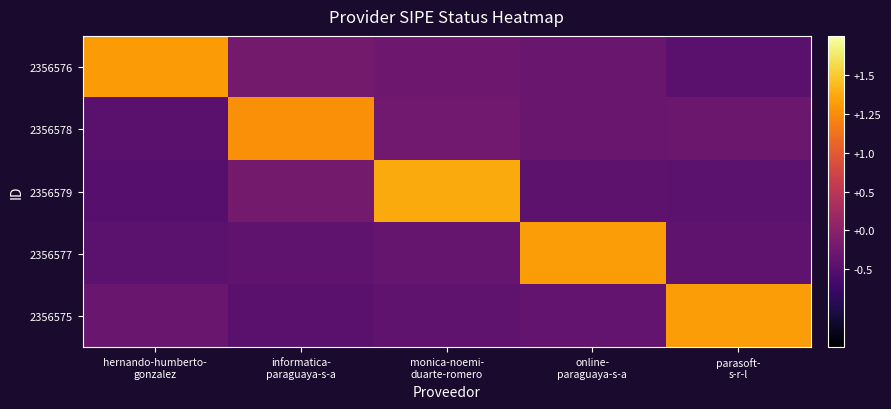

Reading right to left, transcribe all the data shown in this chart.

2356576: parasoft-
s-r-l=0.0	online-
paraguaya-s-a=0.1	monica-noemi-
duarte-romero=0.1	informatica-
paraguaya-s-a=0.1	hernando-humberto-
gonzalez=1.1
2356578: parasoft-
s-r-l=0.1	online-
paraguaya-s-a=0.1	monica-noemi-
duarte-romero=0.1	informatica-
paraguaya-s-a=1.0	hernando-humberto-
gonzalez=0.0
2356579: parasoft-
s-r-l=0.0	online-
paraguaya-s-a=0.0	monica-noemi-
duarte-romero=1.1	informatica-
paraguaya-s-a=0.1	hernando-humberto-
gonzalez=0.0
2356577: parasoft-
s-r-l=0.0	online-
paraguaya-s-a=1.1	monica-noemi-
duarte-romero=0.1	informatica-
paraguaya-s-a=0.0	hernando-humberto-
gonzalez=0.0
2356575: parasoft-
s-r-l=1.1	online-
paraguaya-s-a=0.1	monica-noemi-
duarte-romero=0.0	informatica-
paraguaya-s-a=0.0	hernando-humberto-
gonzalez=0.1